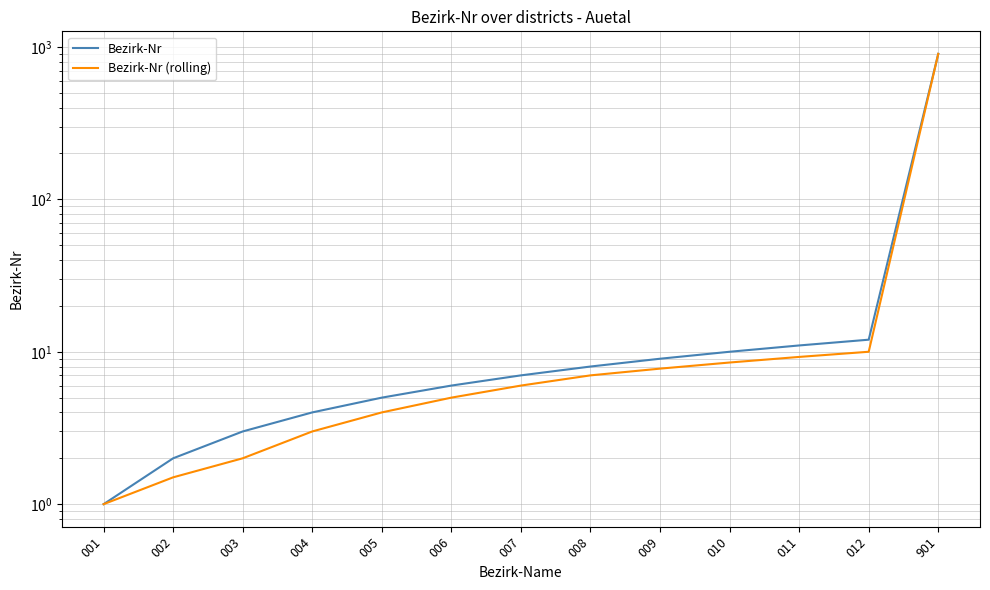

Rank the categories by Bezirk-Nr value from lowest to highest.

001, 002, 003, 004, 005, 006, 007, 008, 009, 010, 011, 012, 901